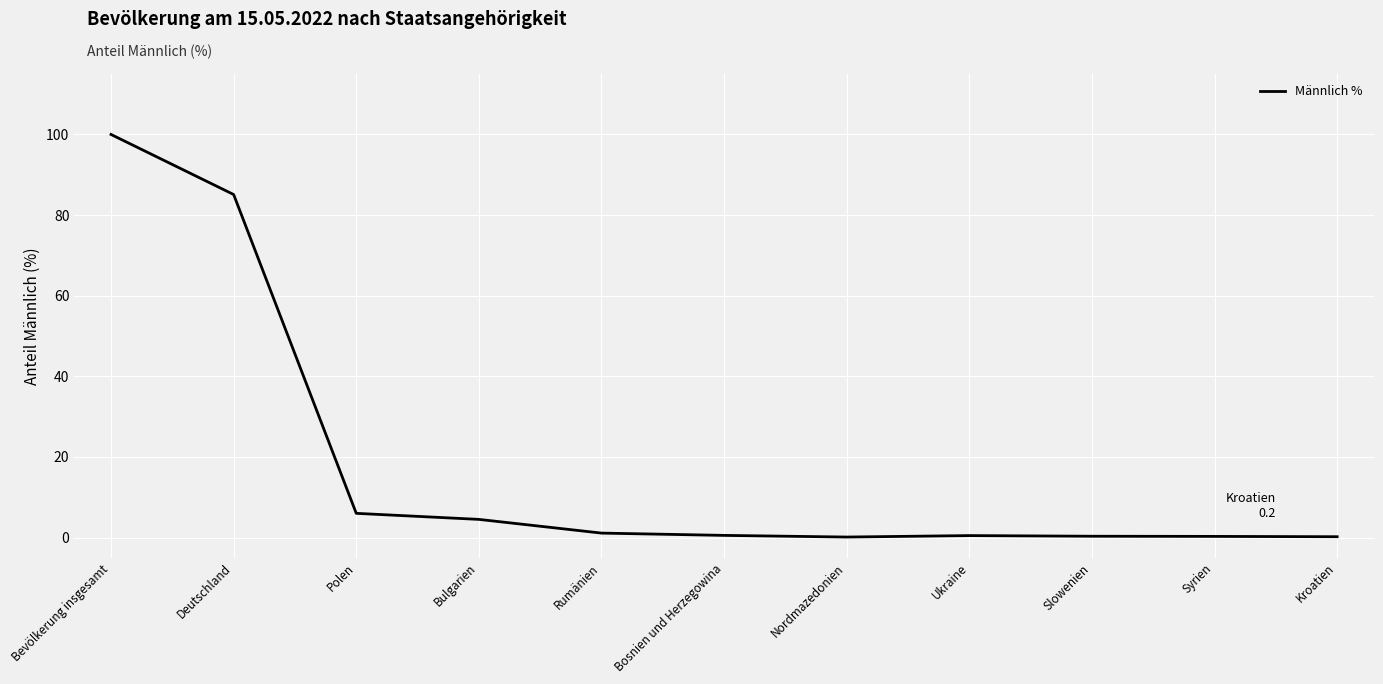

How many lines are shown in the chart?

1